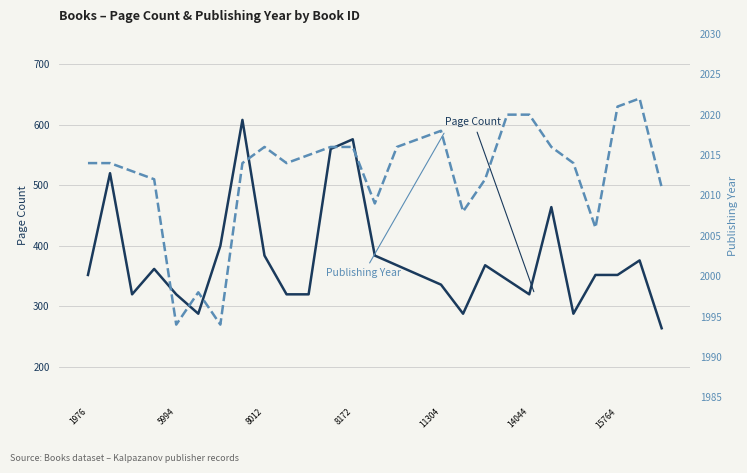

How many data points does each series have?

27